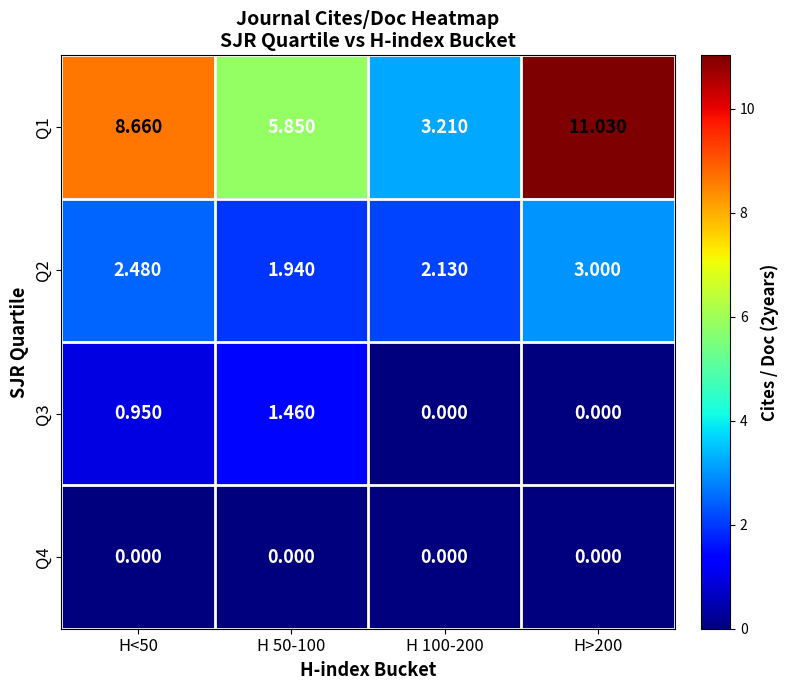

List the series in order of their peak value, highest first.

Q1, Q2, Q3, Q4